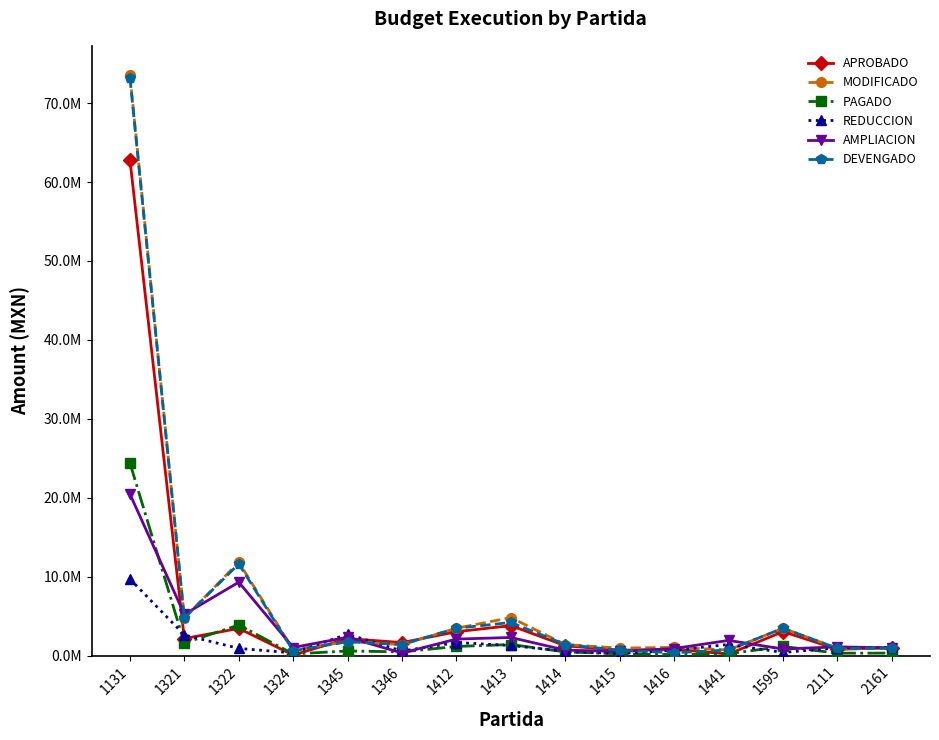

What is the difference between the PAGADO values at 1346 and 1413?

931116.6